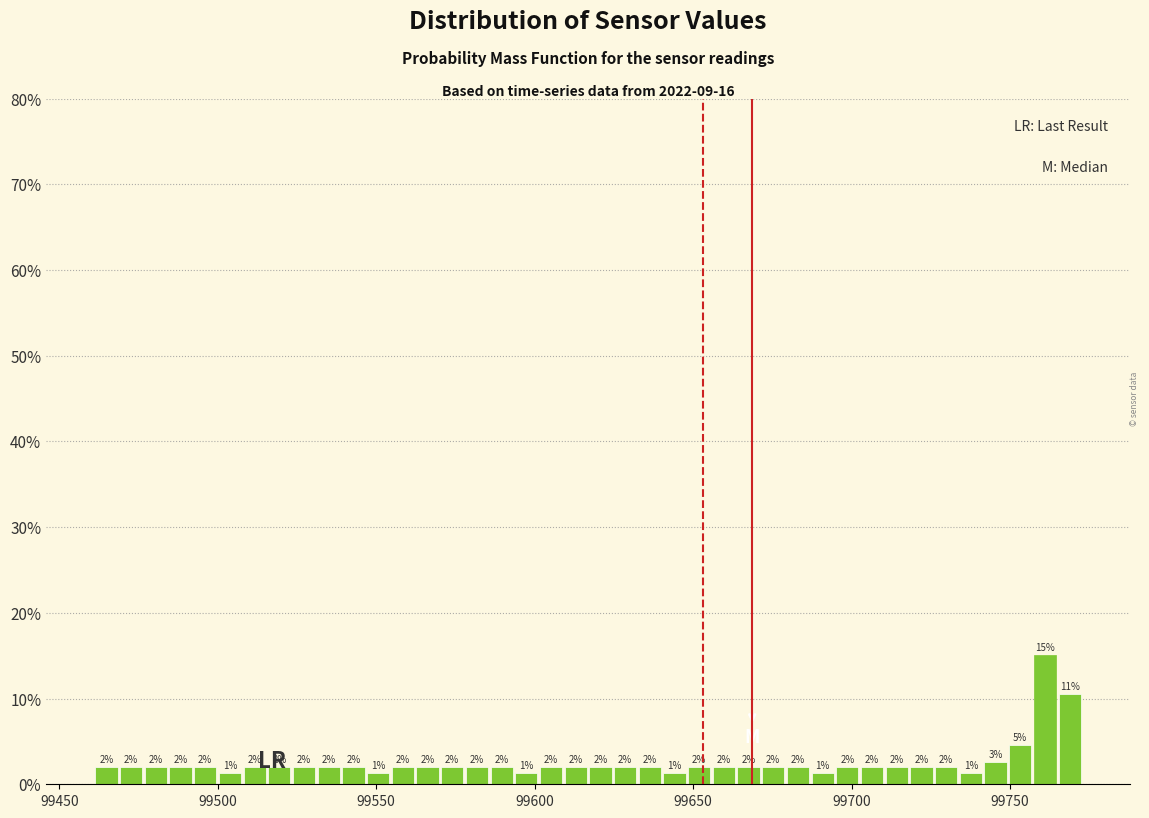

Around what value on the x-axis is the tallest bar? Give the approximate position of its centre, as read against the axis.

99760